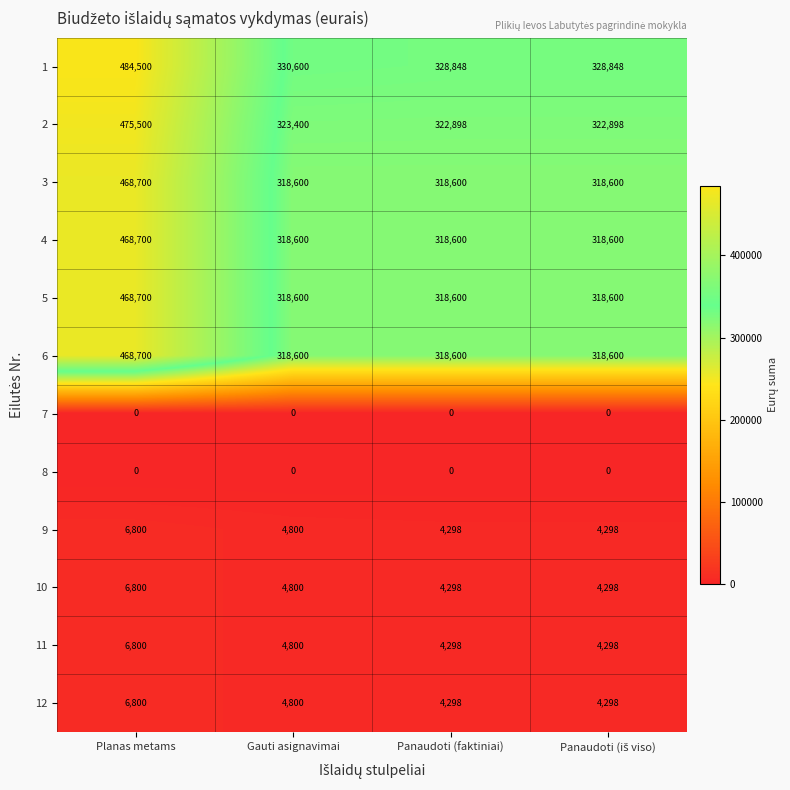

What is the difference between the highest and lowest values at Panaudoti (faktiniai)?

328848